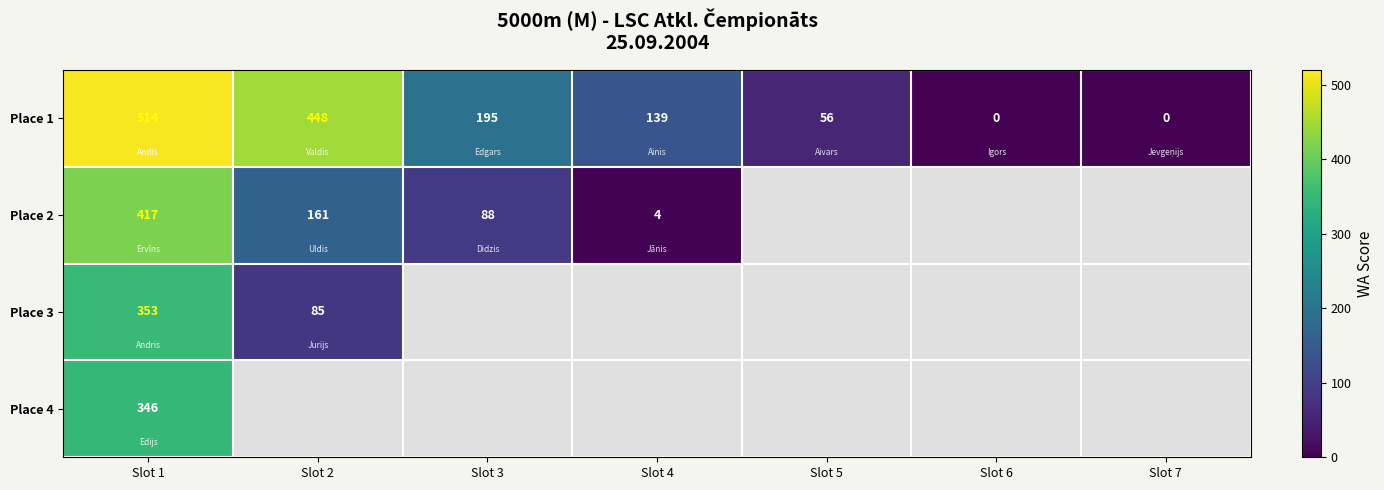

Which category has the highest value across all series?

Slot 1